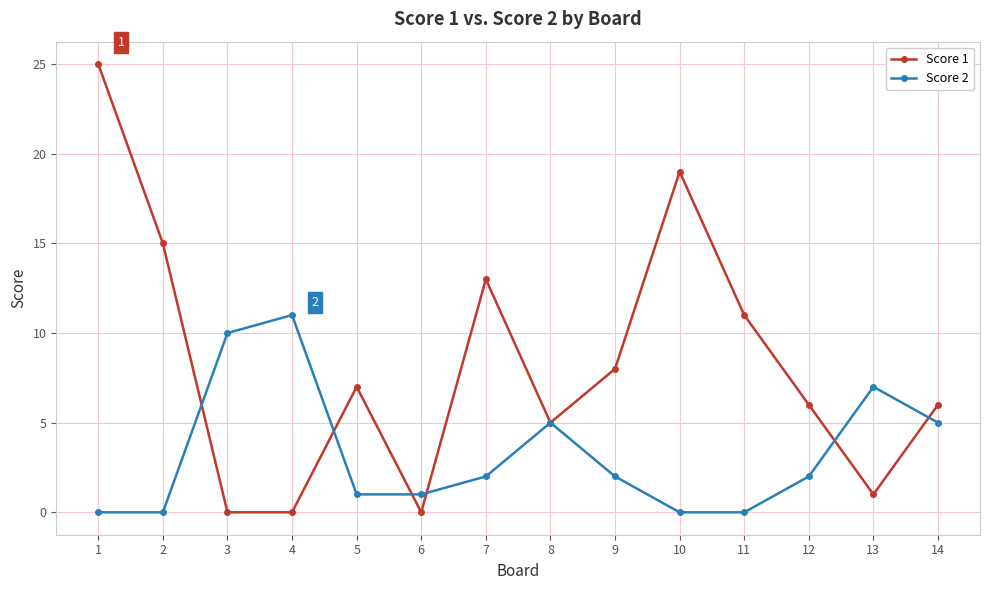

Reading right to left, what are all the values shown in this chart?

Score 1: 14=6	13=1	12=6	11=11	10=19	9=8	8=5	7=13	6=0	5=7	4=0	3=0	2=15	1=25
Score 2: 14=5	13=7	12=2	11=0	10=0	9=2	8=5	7=2	6=1	5=1	4=11	3=10	2=0	1=0